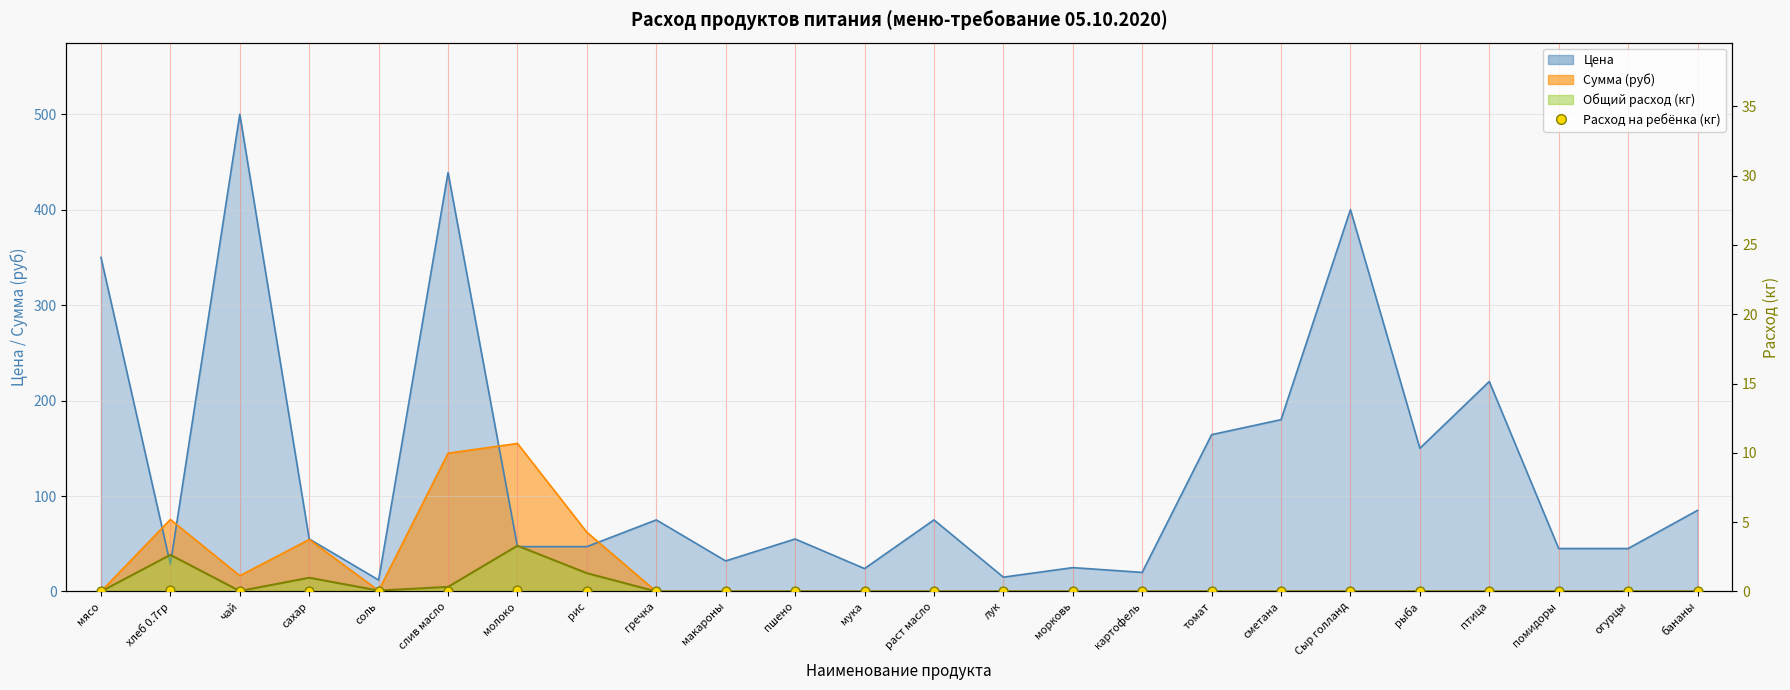

Which has a higher value, мясо or бананы?

мясо